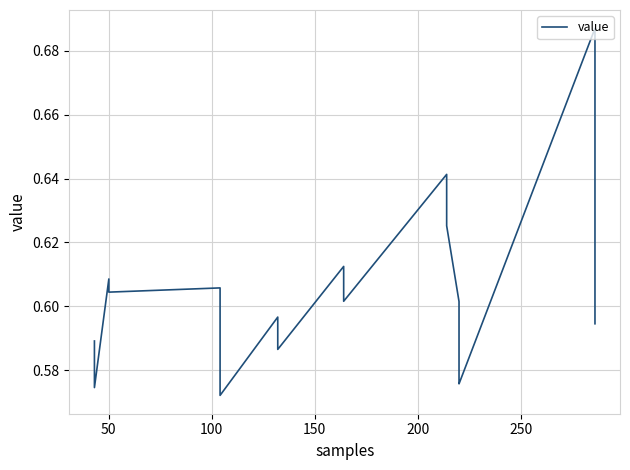

What is the value of the 36th point from the left?

0.7